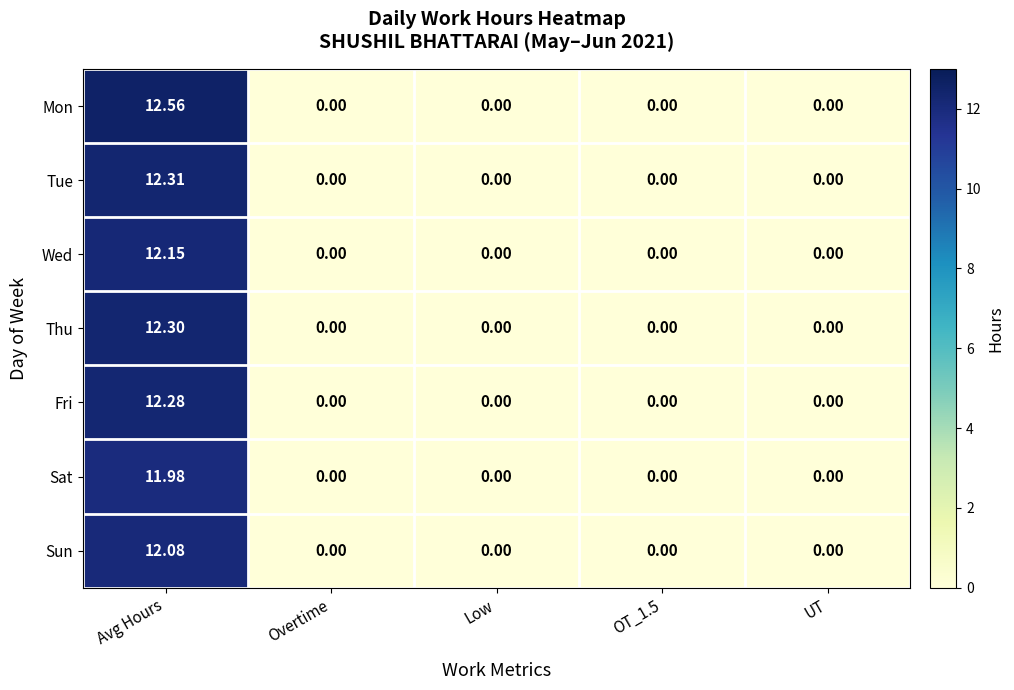

Which series has the largest total across all categories?

Mon